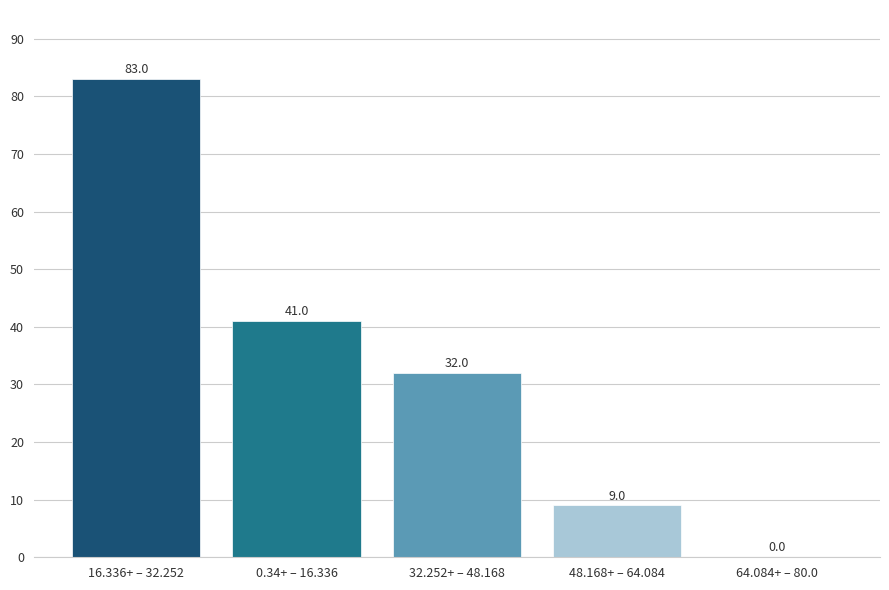

Reading right to left, what are all the values shown in this chart?

64.084+ – 80.0=0	48.168+ – 64.084=9	32.252+ – 48.168=32	0.34+ – 16.336=41	16.336+ – 32.252=83